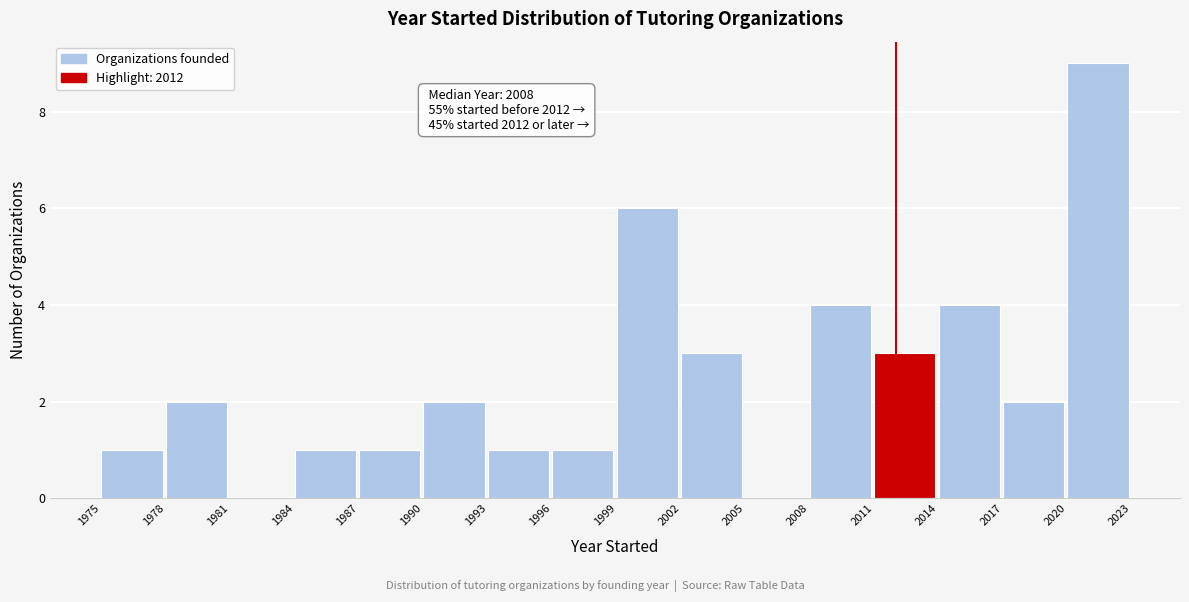

Over which range of the x-axis is the bar tallest?

2020 to 2023